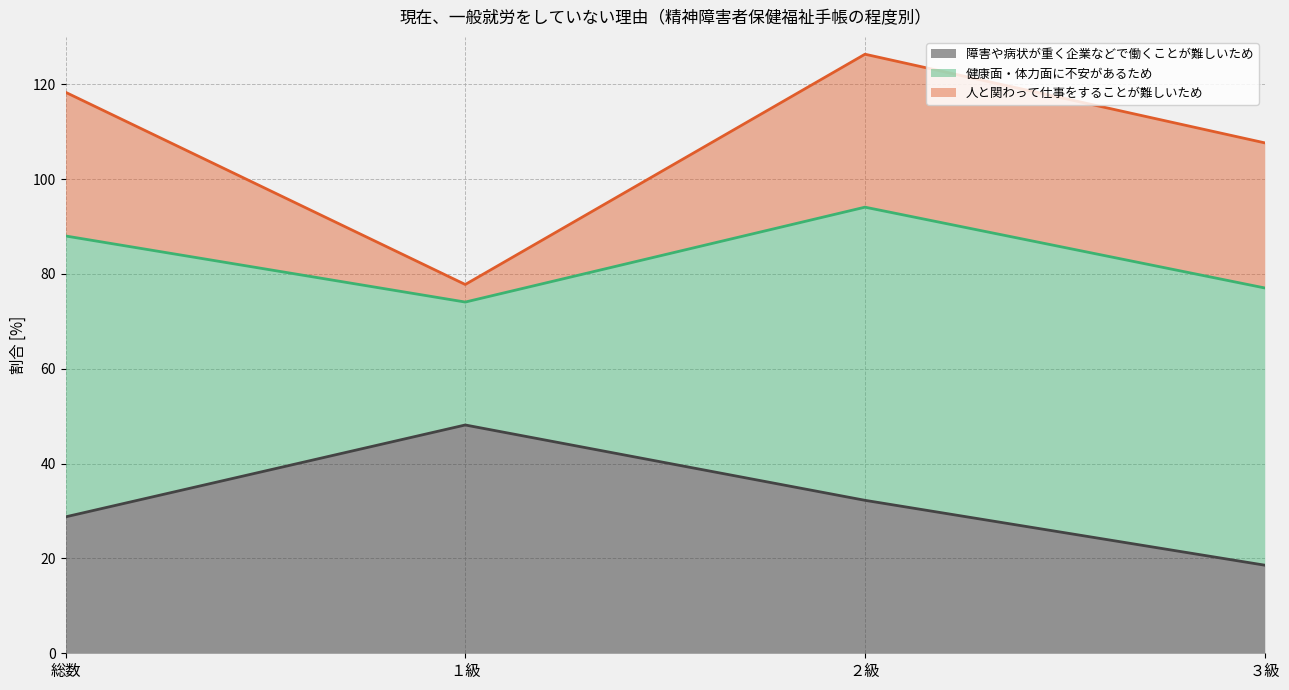

How many distinct data groups are displayed?

3